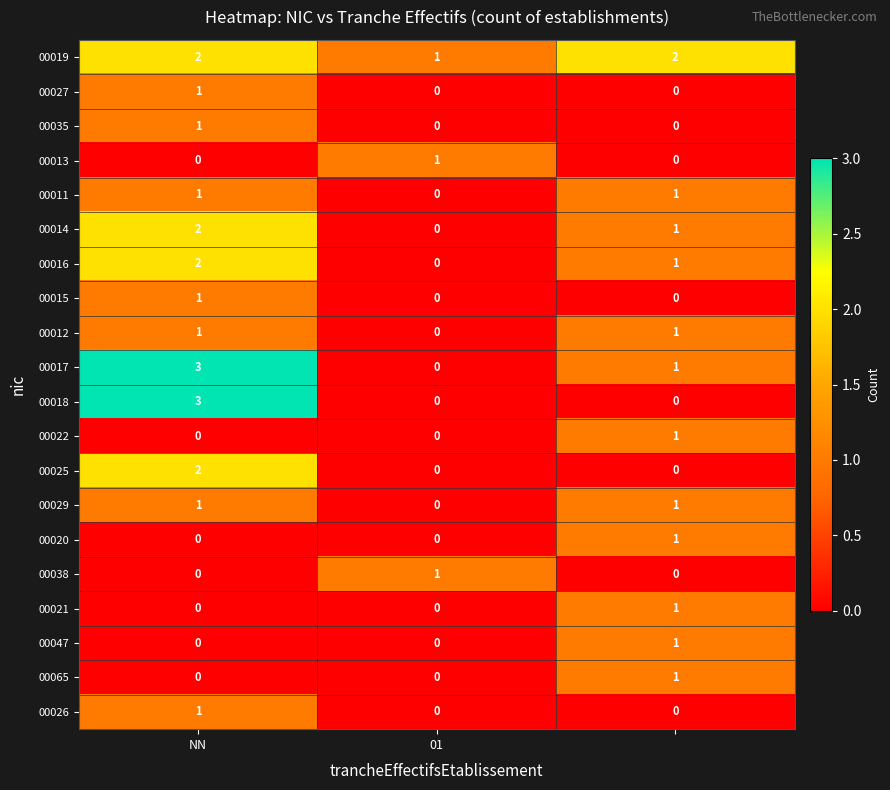

How many 00025 values are between 0 and 2?

3